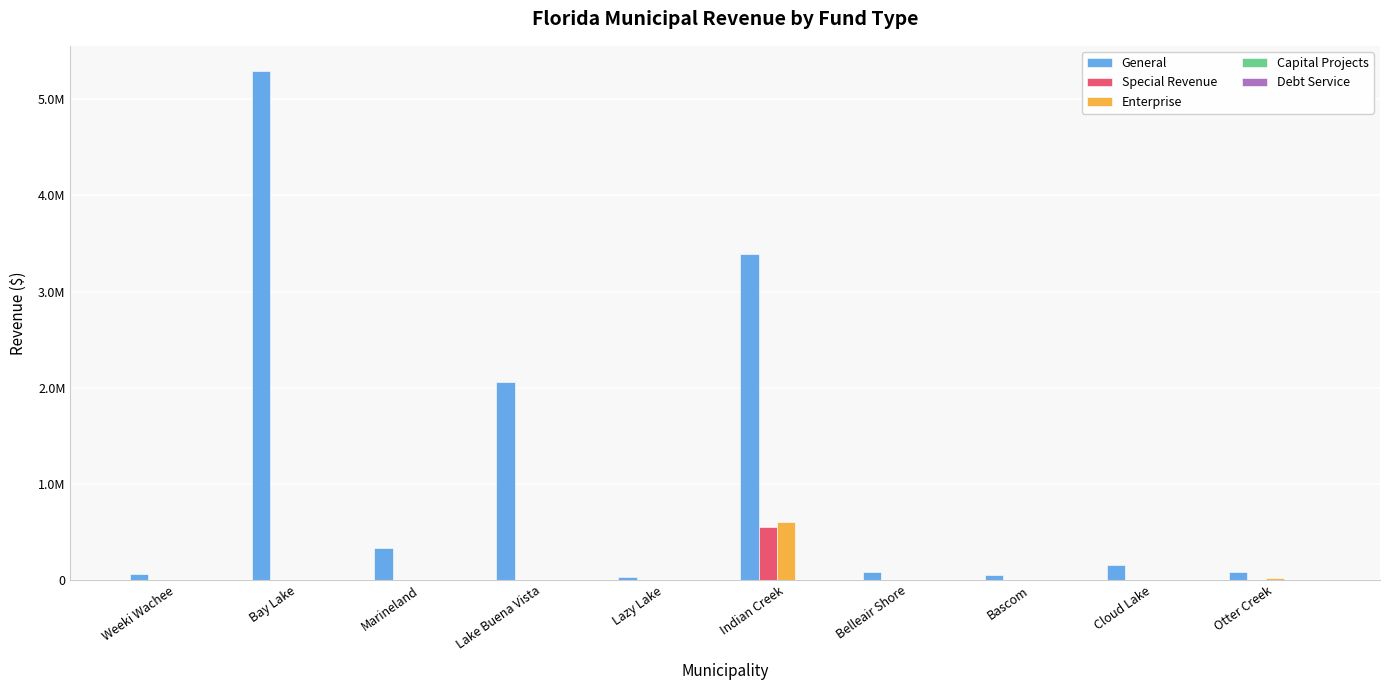

Between Bascom and Otter Creek, which is larger?

Otter Creek